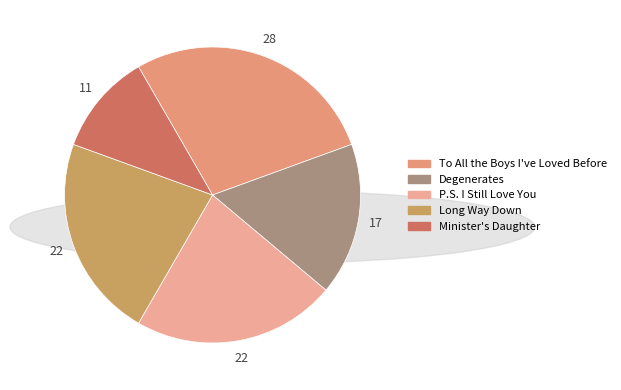

To the nearest percent, what percentage of the pie is Long Way Down?

22%